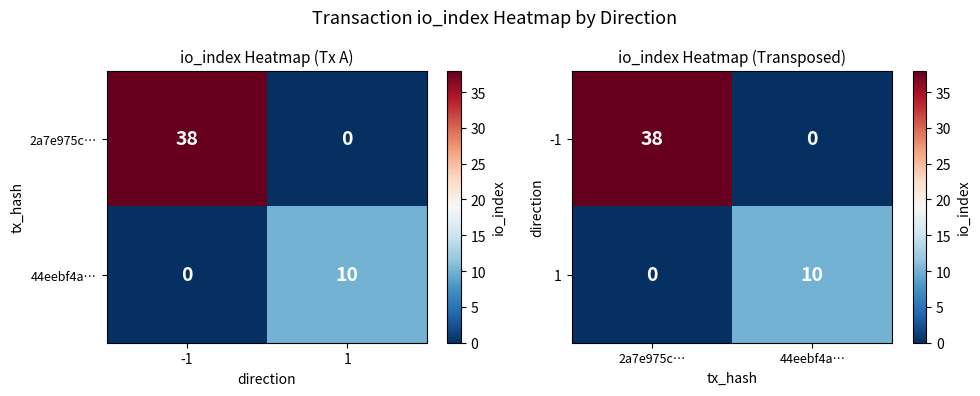

How many positive values does the -1 series have?

1